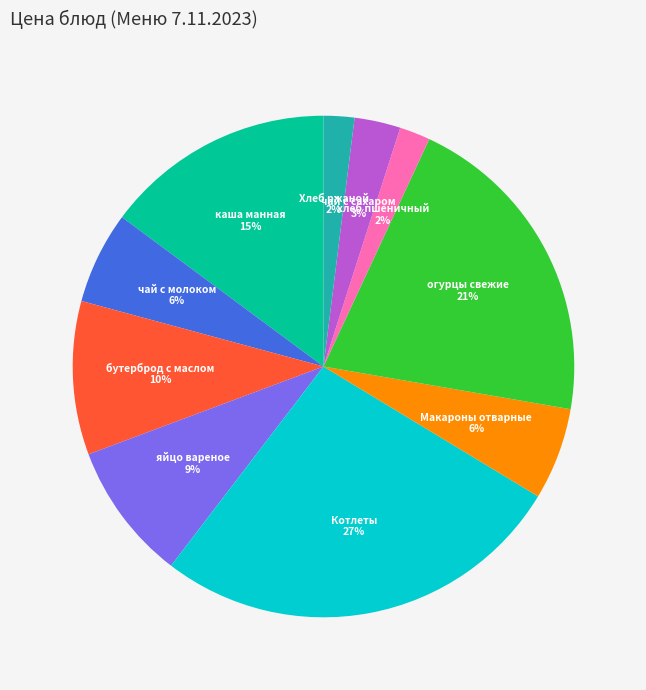

Is there any slice that represents more than half of the pie?

No